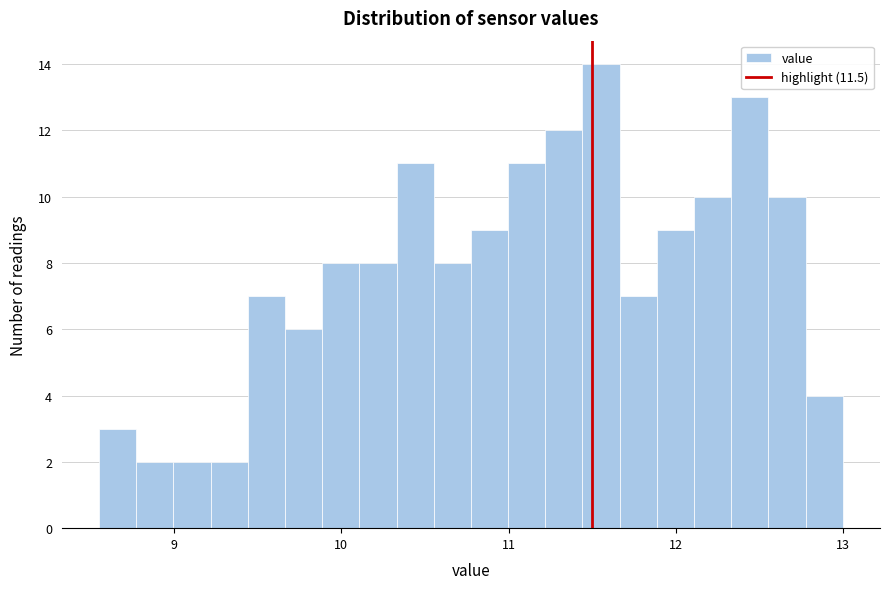

Read against the x-axis, roughly where is the centre of the tallest bar?

11.6